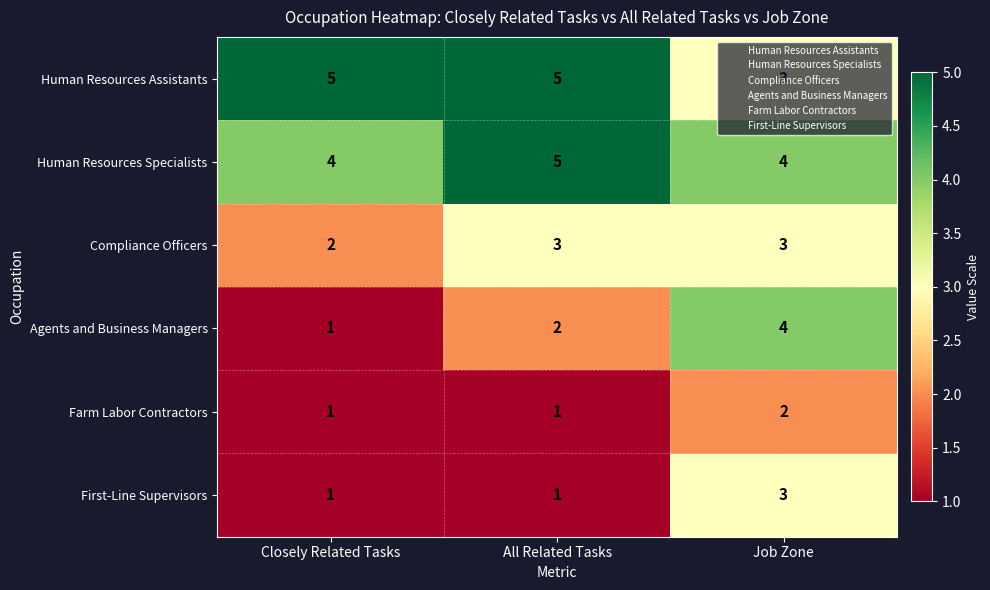

The value of First-Line Supervisors at Job Zone is 3. True or false?

True